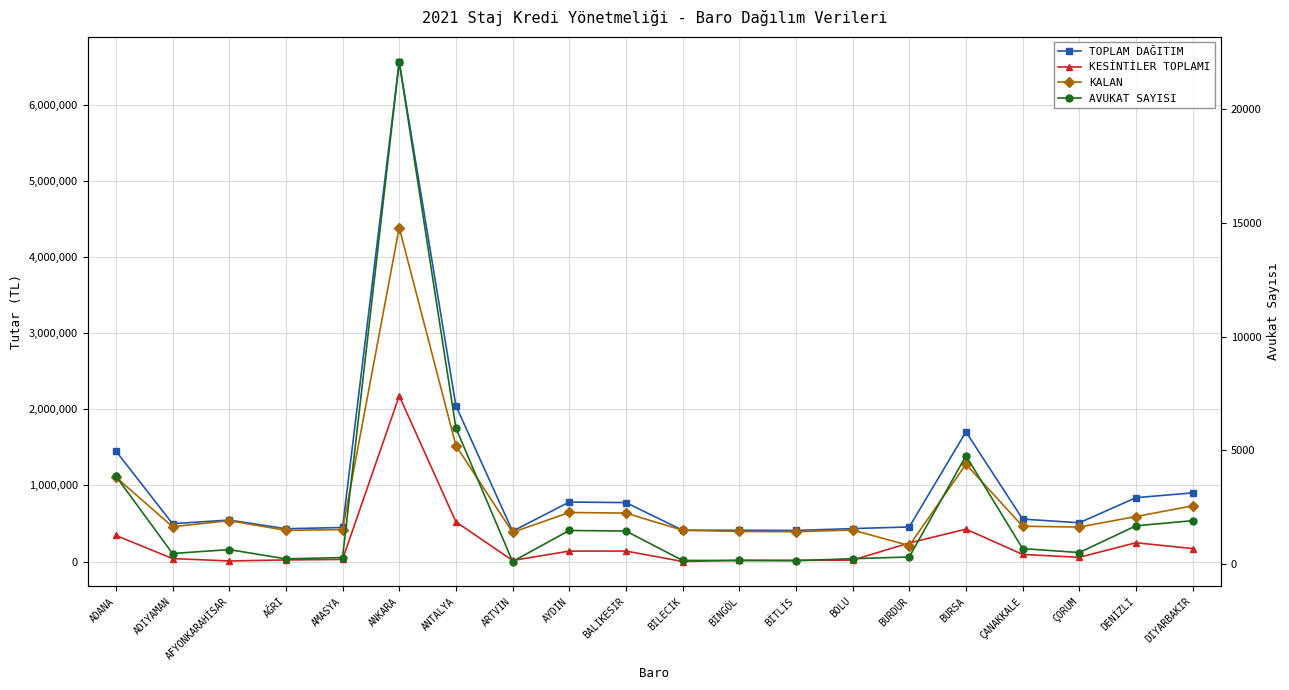

What is the total value across all series at BURDUR?

909239.7